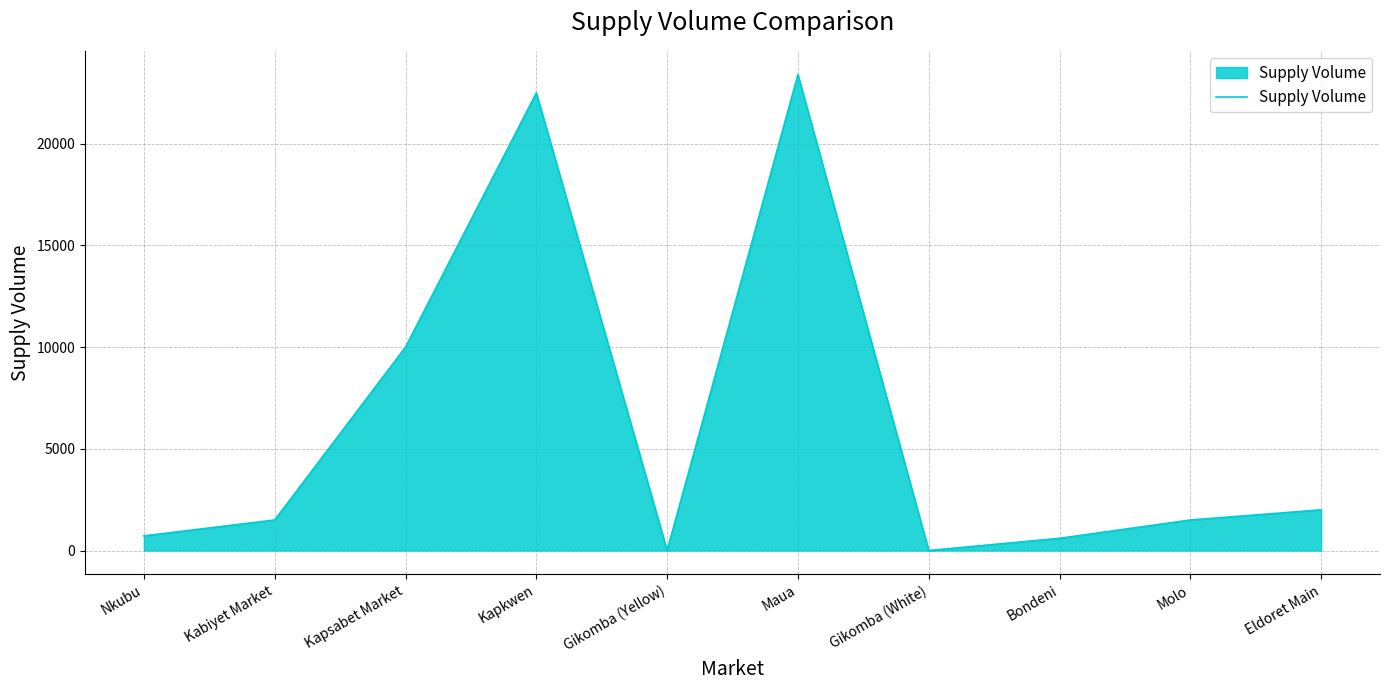

True or false: there are more than 0 points higher than both neighbors.

True